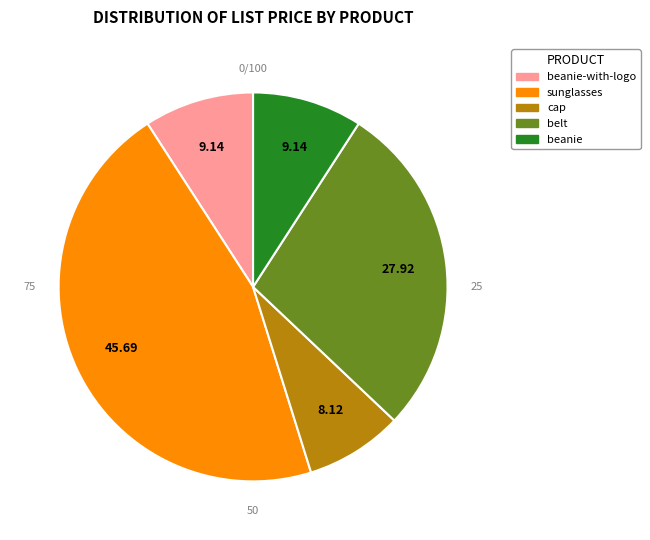

Rank the categories by value from highest to lowest.

sunglasses, belt, beanie-with-logo, beanie, cap